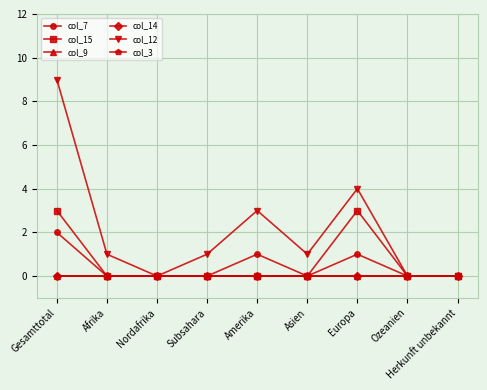

Reading right to left, list all the values displayed in this chart.

col_7: Herkunft unbekannt=0	Ozeanien=0	Europa=1	Asien=0	Amerika=1	Subsahara=0	Nordafrika=0	Afrika=0	Gesamttotal=2
col_15: Herkunft unbekannt=0	Ozeanien=0	Europa=3	Asien=0	Amerika=0	Subsahara=0	Nordafrika=0	Afrika=0	Gesamttotal=3
col_9: Herkunft unbekannt=0	Ozeanien=0	Europa=0	Asien=0	Amerika=0	Subsahara=0	Nordafrika=0	Afrika=0	Gesamttotal=0
col_14: Herkunft unbekannt=0	Ozeanien=0	Europa=0	Asien=0	Amerika=0	Subsahara=0	Nordafrika=0	Afrika=0	Gesamttotal=0
col_12: Herkunft unbekannt=0	Ozeanien=0	Europa=4	Asien=1	Amerika=3	Subsahara=1	Nordafrika=0	Afrika=1	Gesamttotal=9
col_3: Herkunft unbekannt=0	Ozeanien=0	Europa=0	Asien=0	Amerika=0	Subsahara=0	Nordafrika=0	Afrika=0	Gesamttotal=0